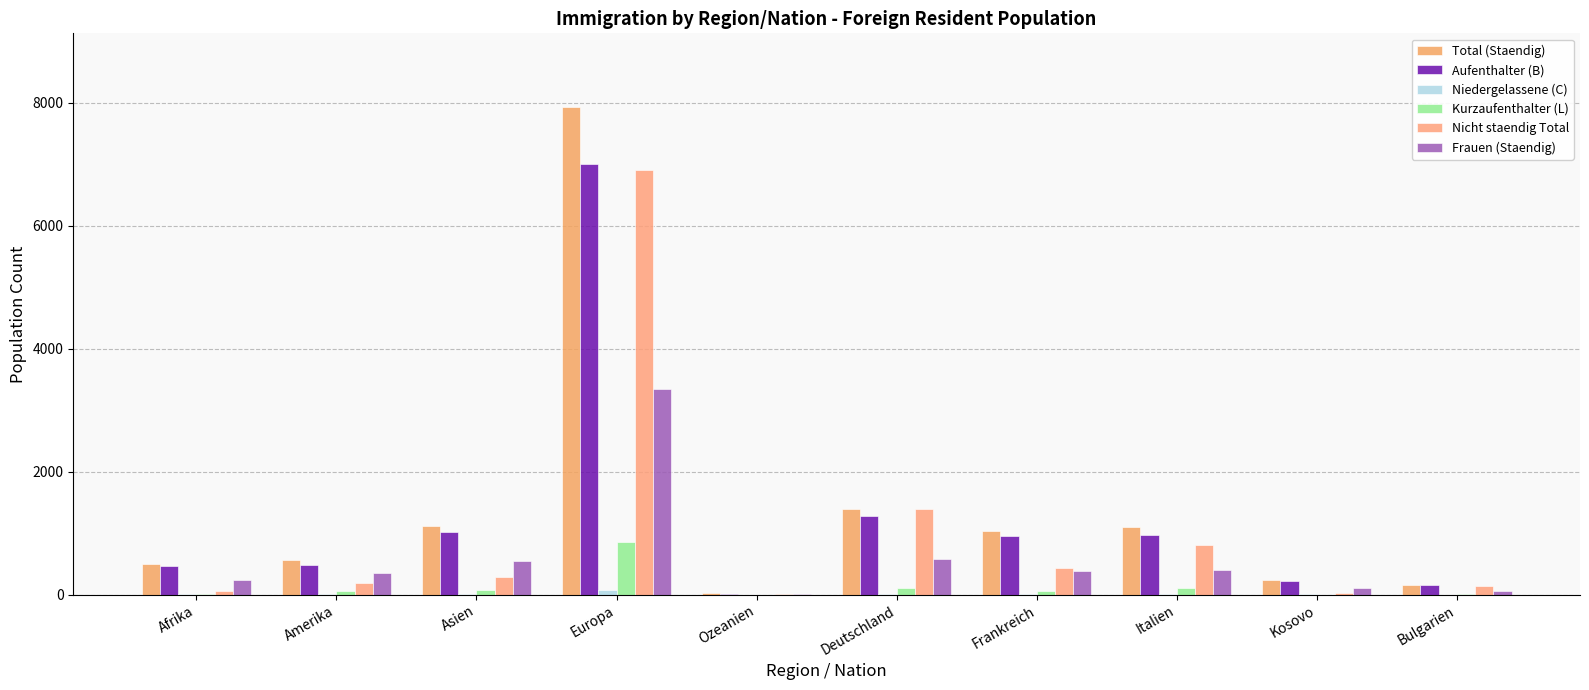

What is the total value across all series at Kosovo?

624